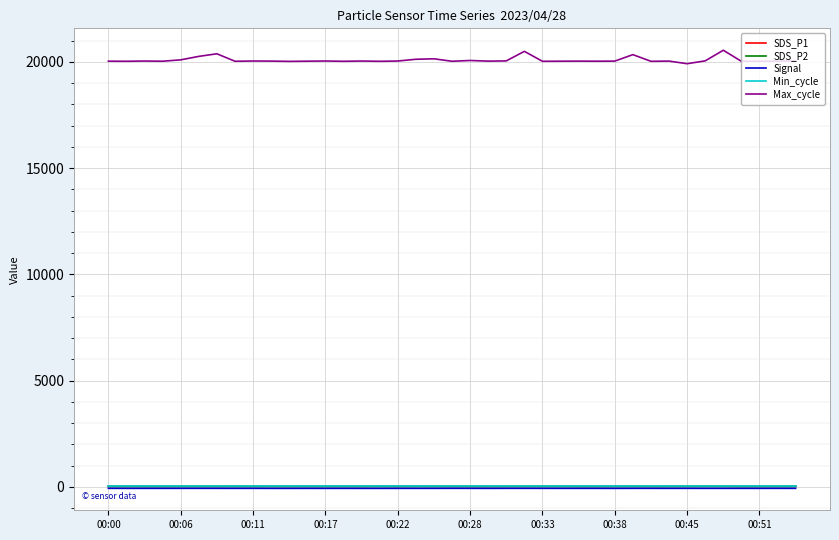

What is the maximum value for Max_cycle?

20552.0